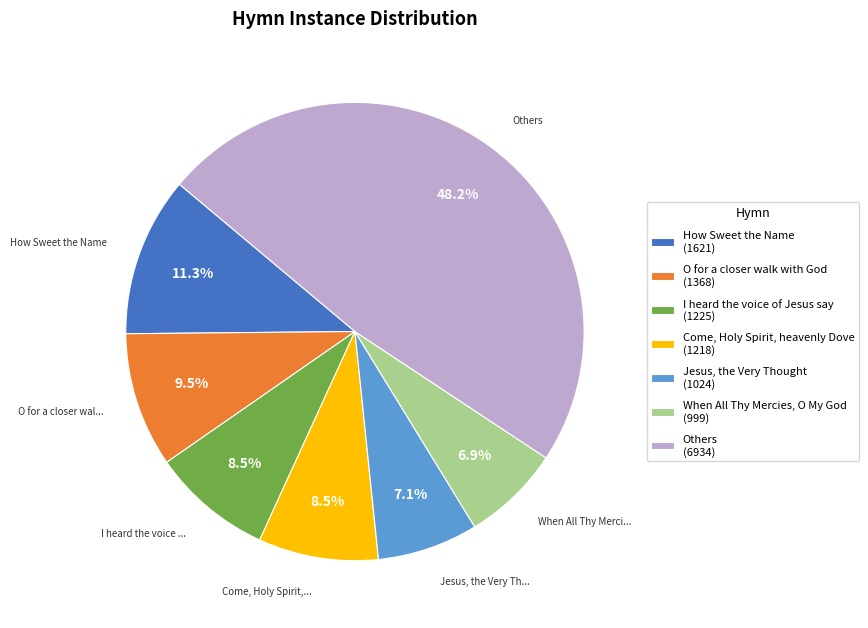

Which slice is the largest?

Others (6934)